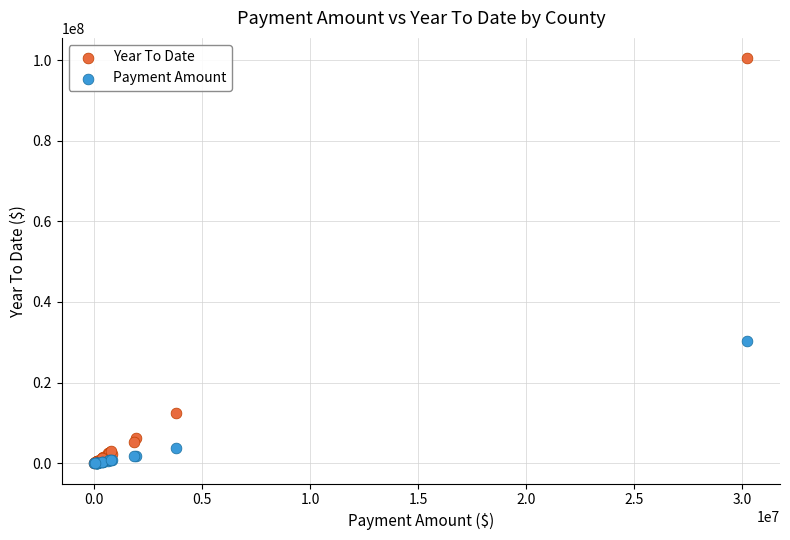

Which series contains the highest Y value?

Year To Date